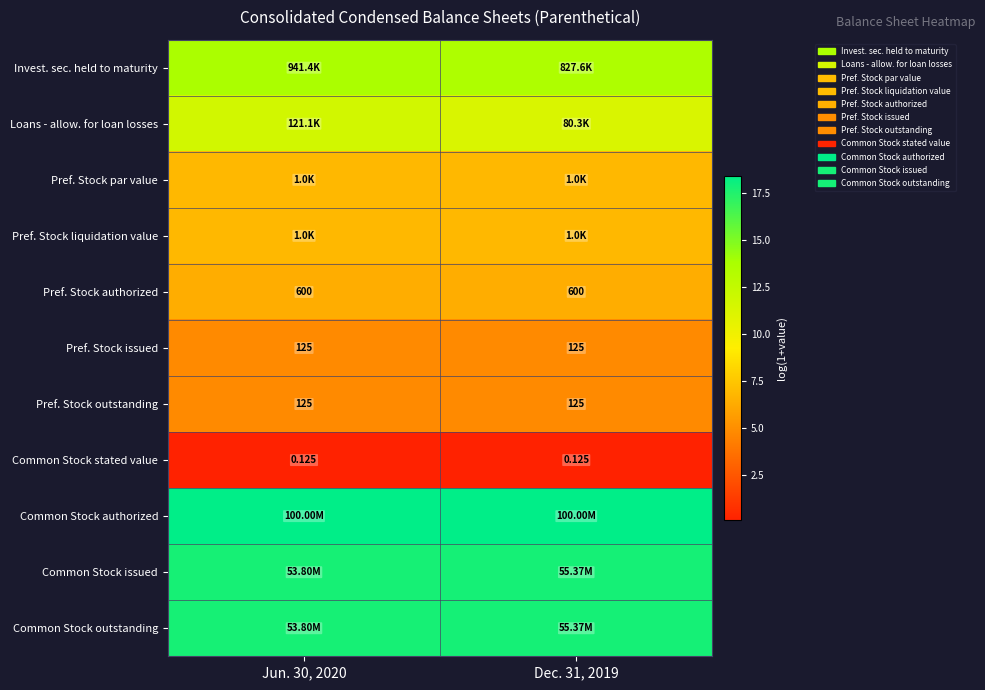

Is the value of Common Stock stated value at Jun. 30, 2020 greater than the value of Pref. Stock outstanding at Jun. 30, 2020?

No